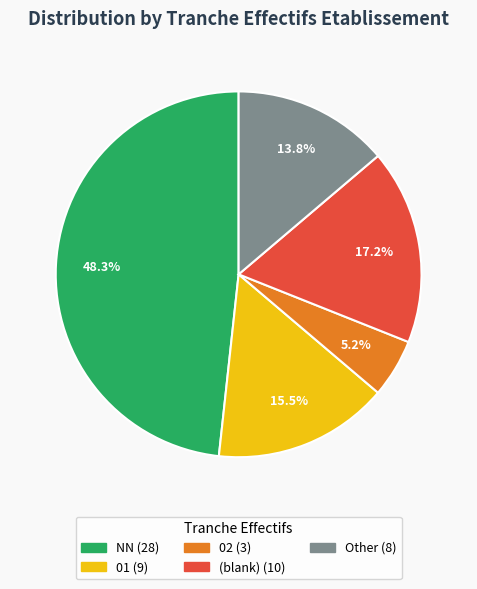

Count the number of slices in the pie.

5